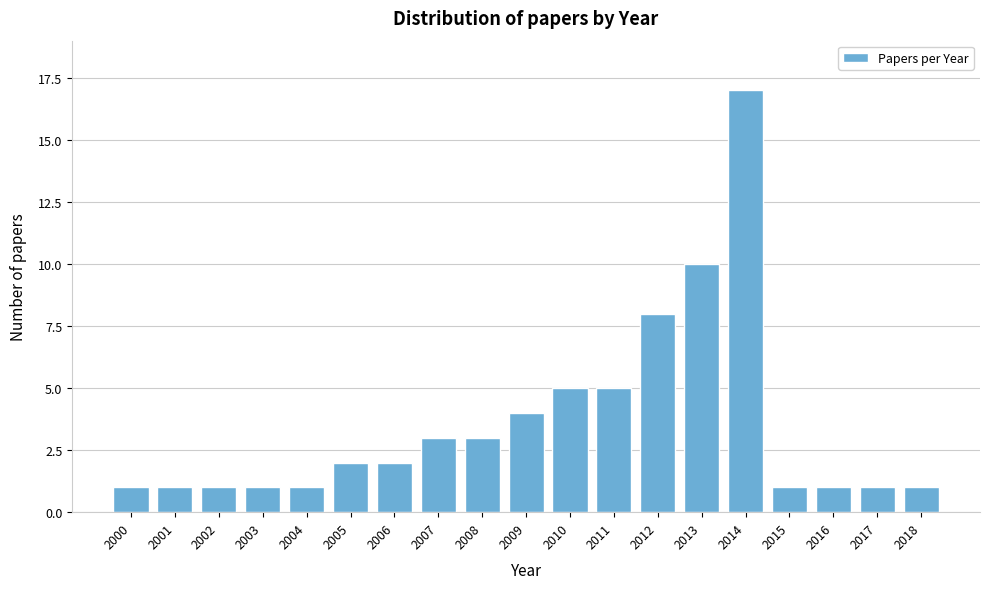

Reading right to left, what are all the values shown in this chart?

1	1	1	1	17	10	8	5	5	4	3	3	2	2	1	1	1	1	1